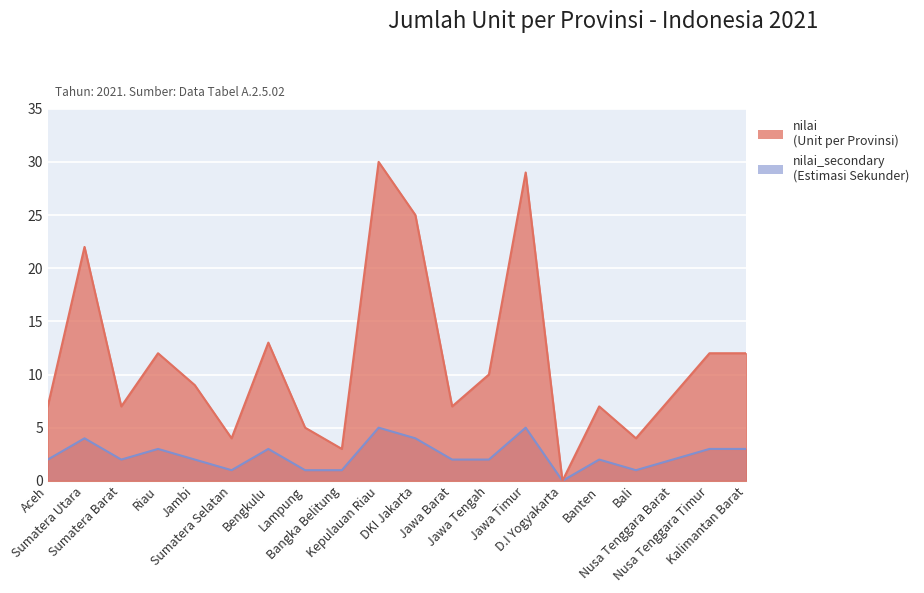

What is the sum of the nilai values at Riau and Bali?

16